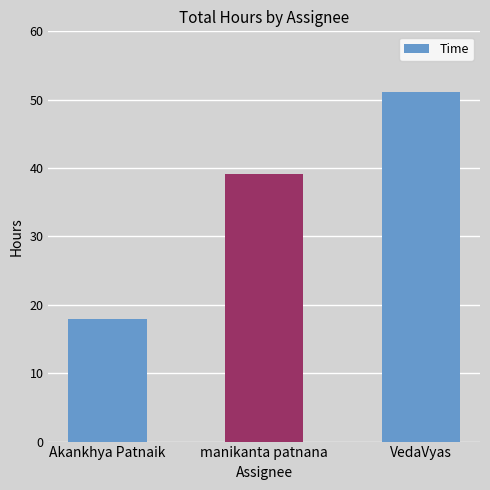

Reading right to left, transcribe all the data shown in this chart.

51.2	39.1	18.0